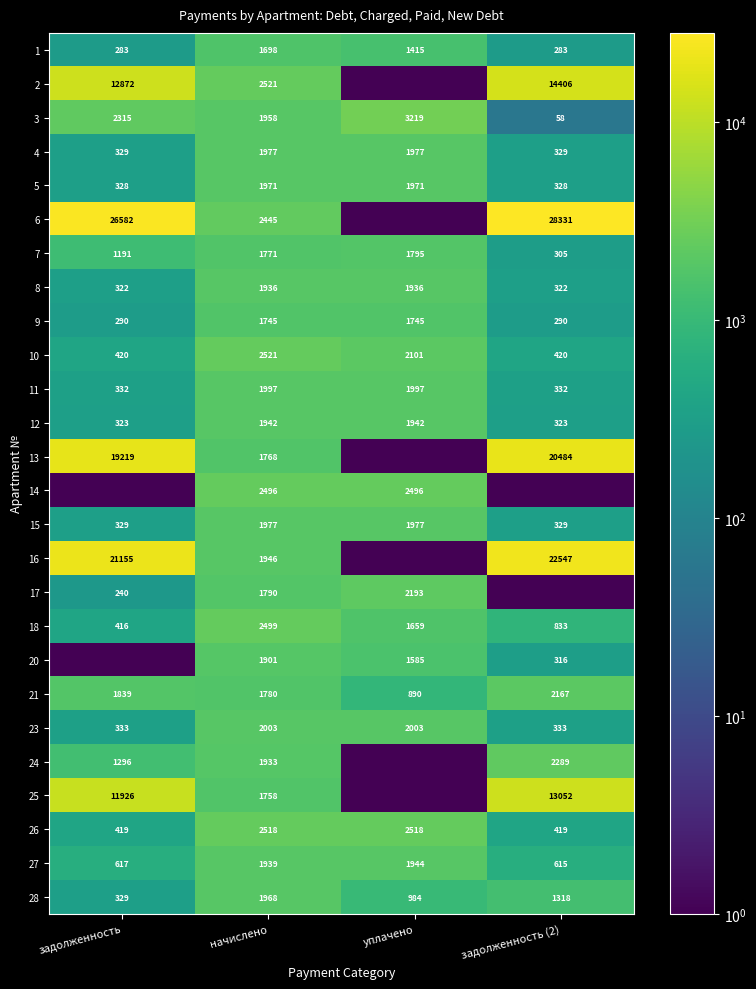

At which category does the chart reach its peak across all series?

задолженность (2)